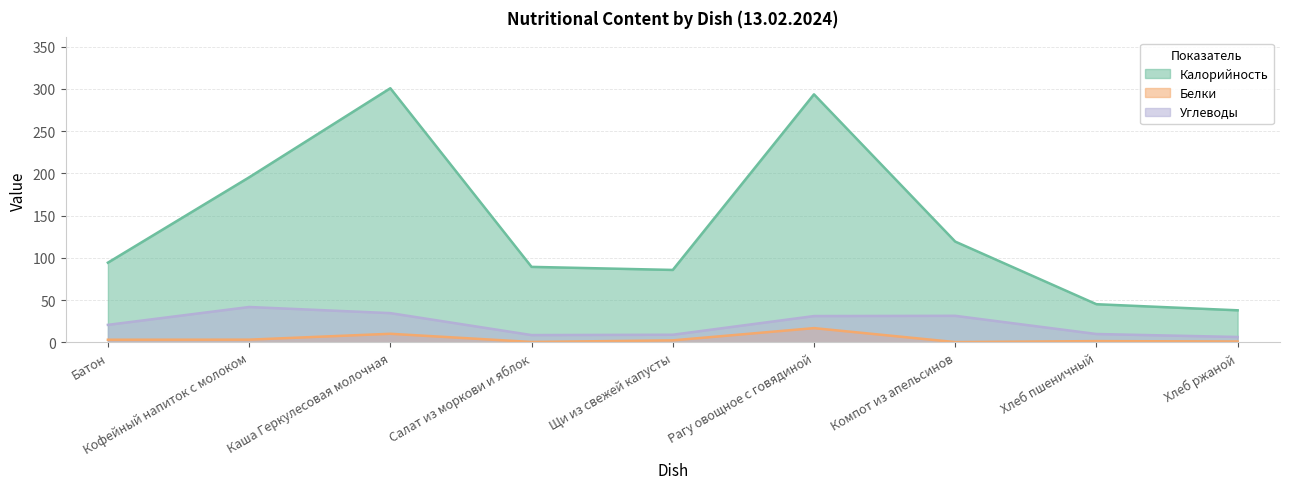

What is the difference between the maximum and minimum values in the Калорийность series?

262.8